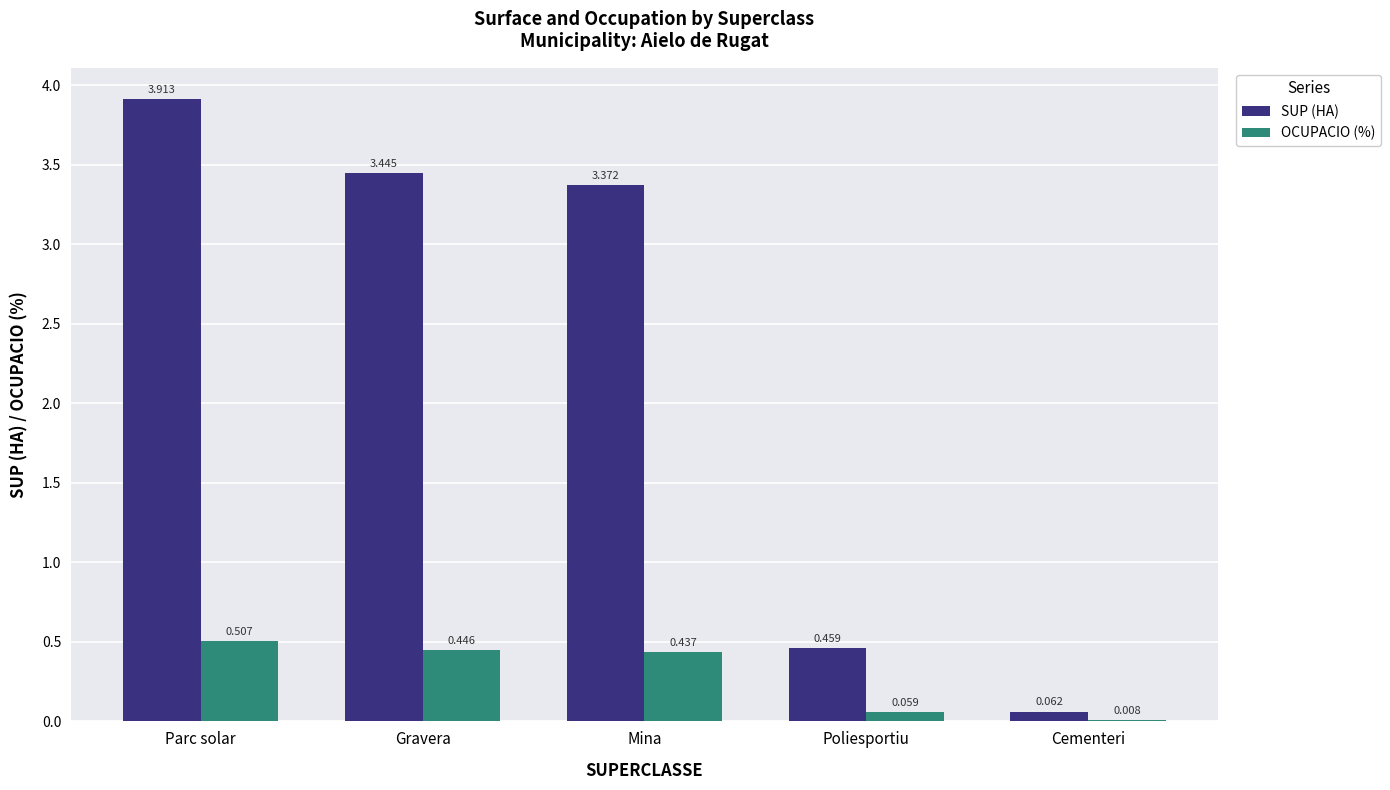

At which label does SUP (HA) first exceed 3?

Parc solar